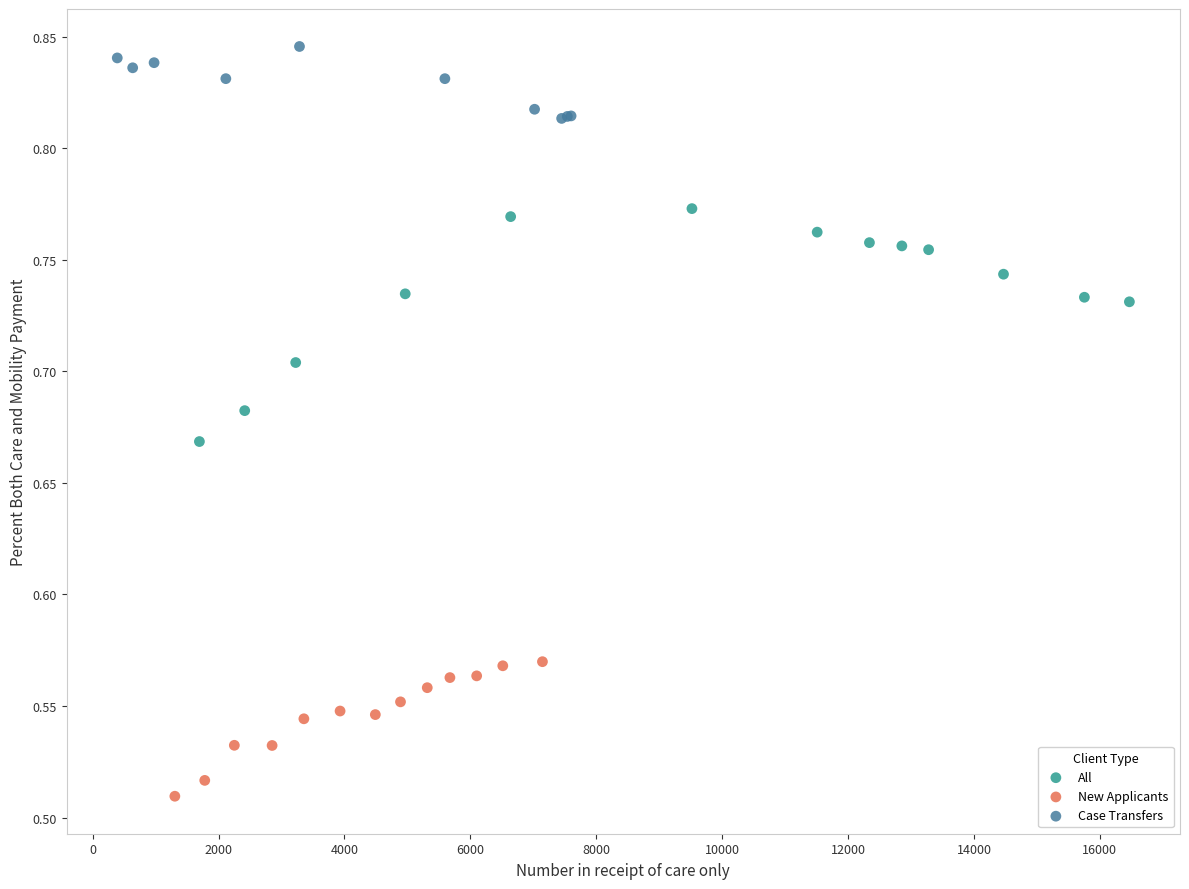

What are all the series names shown in the legend?

All, New Applicants, Case Transfers